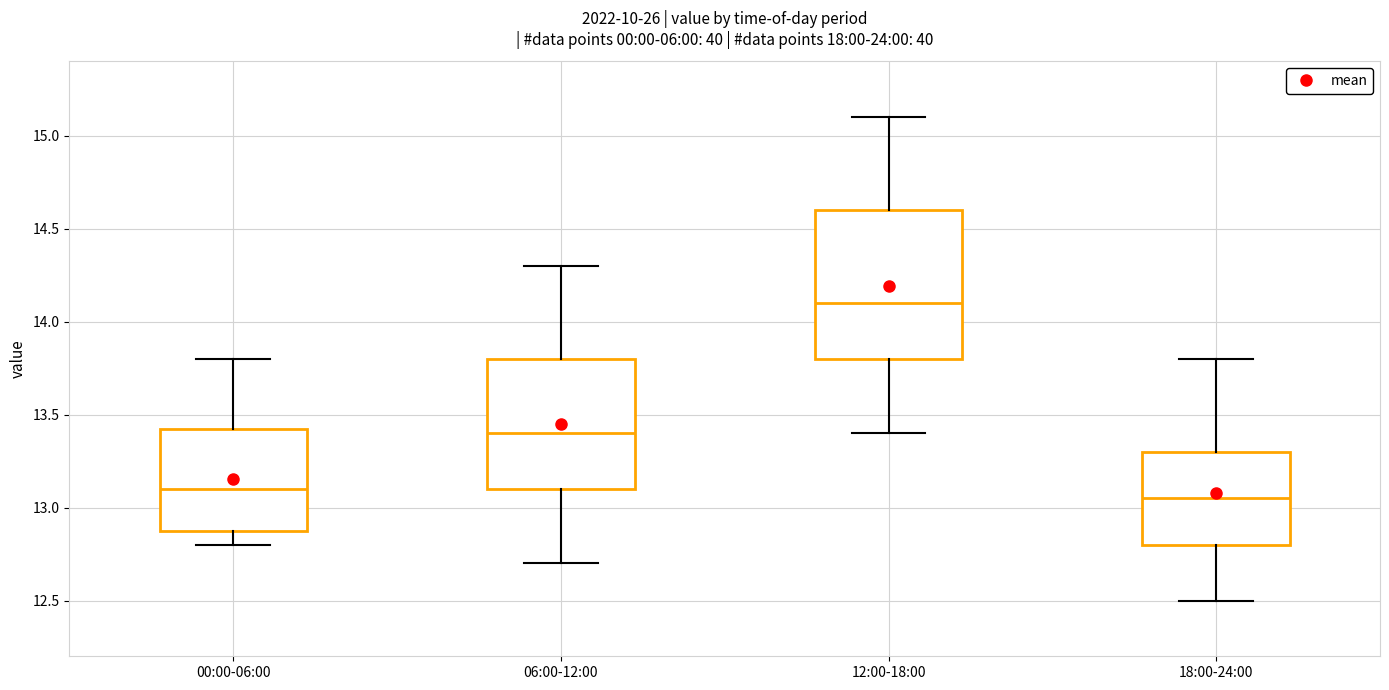

Reading left to right, transcribe this box plot: for each box, give where its median line is, the range the box spans, and where its two whiskers end, as read against the y-axis. The values are not printed on the chart, so give them approximately, as read against the axis.

00:00-06:00: median 13.10, box 12.90 to 13.45, whiskers 12.80 to 13.80
06:00-12:00: median 13.40, box 13.10 to 13.80, whiskers 12.70 to 14.30
12:00-18:00: median 14.10, box 13.80 to 14.60, whiskers 13.40 to 15.10
18:00-24:00: median 13.05, box 12.80 to 13.30, whiskers 12.50 to 13.80